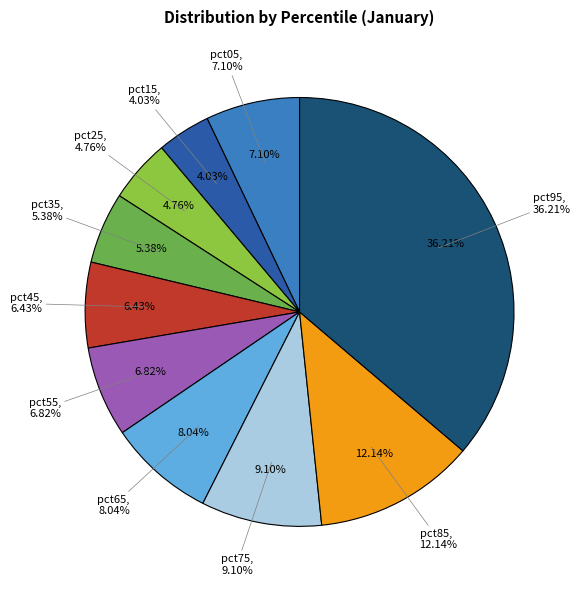

Between pct65 and pct45, which is larger?

pct65